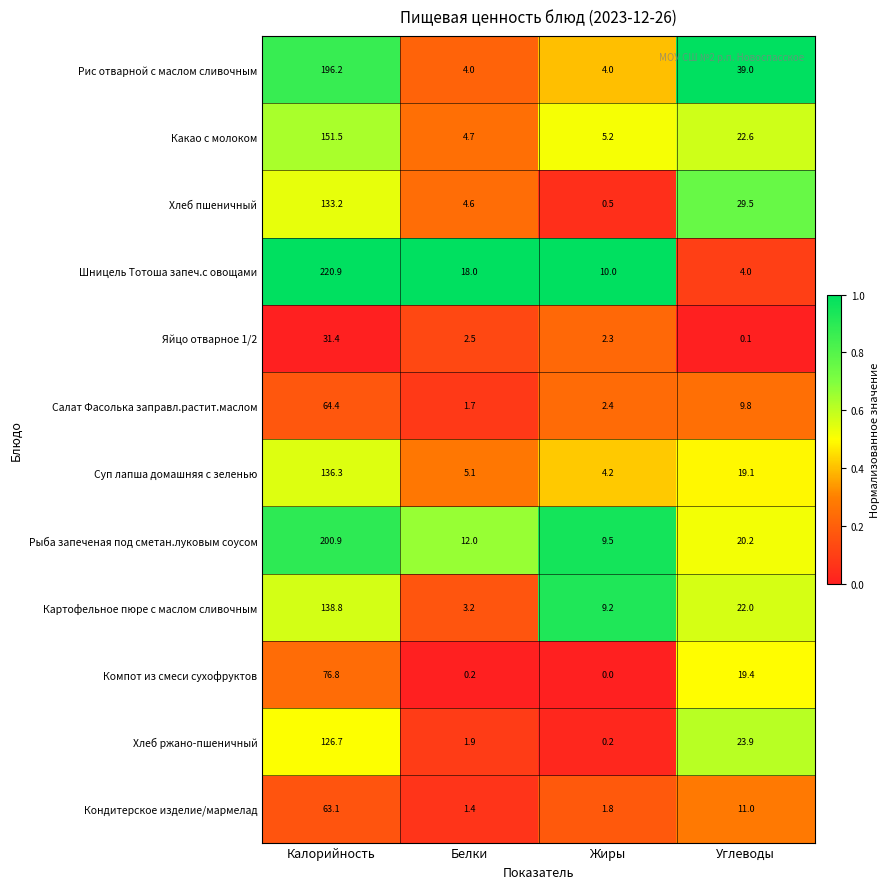

Where does the Какао с молоком series first go above 22?

Калорийность